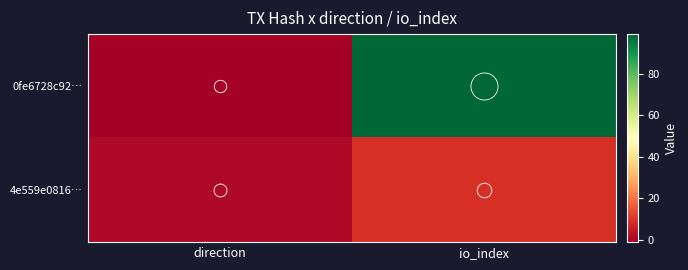

Reading right to left, what are all the values shown in this chart?

0fe6728c92…: io_index=99	direction=-1
4e559e0816…: io_index=9	direction=1